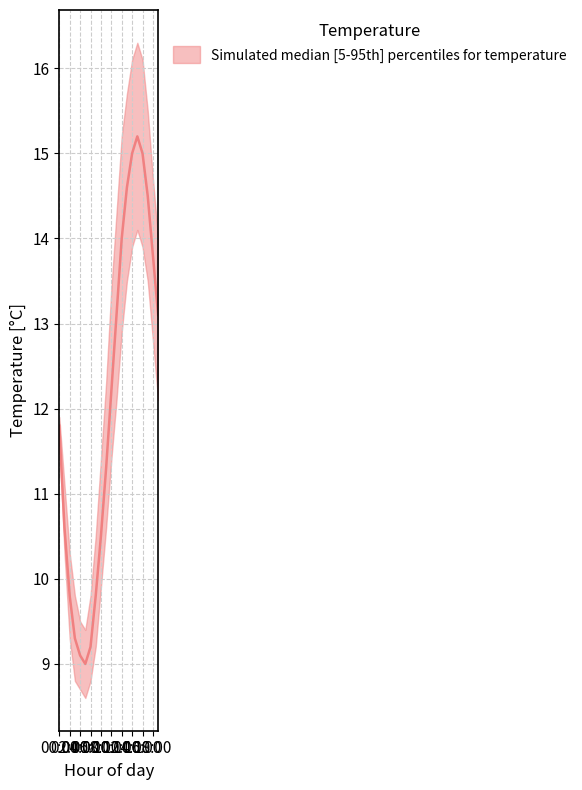

Rank the series by their average value, from lowest to highest.

temperature_lower, temperature_median, temperature_upper